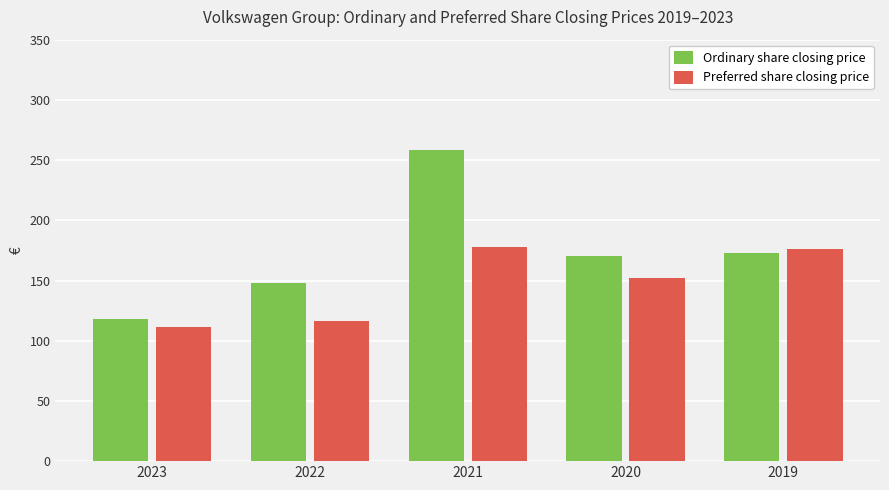

True or false: Ordinary share closing price has a value of 258.4 at 2021.

True